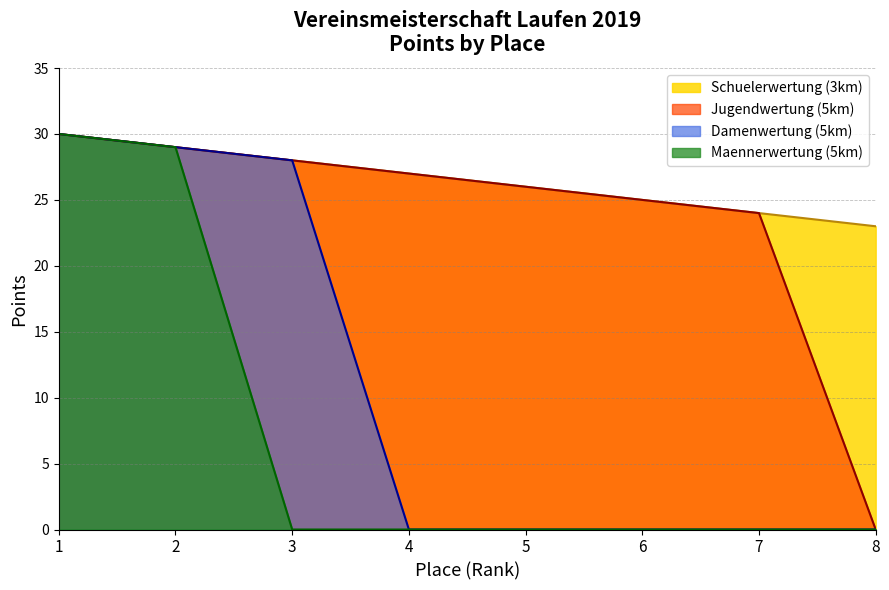

What is the greatest value displayed?

30